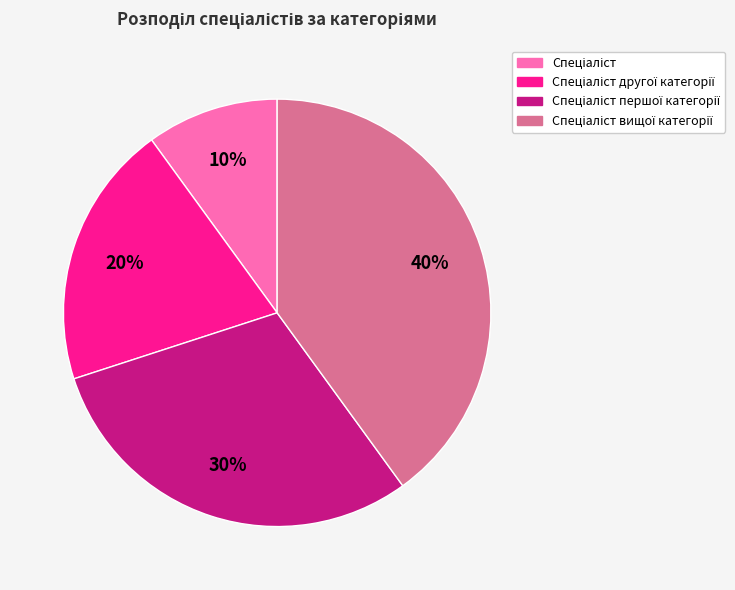

Is there a majority slice in this chart?

No